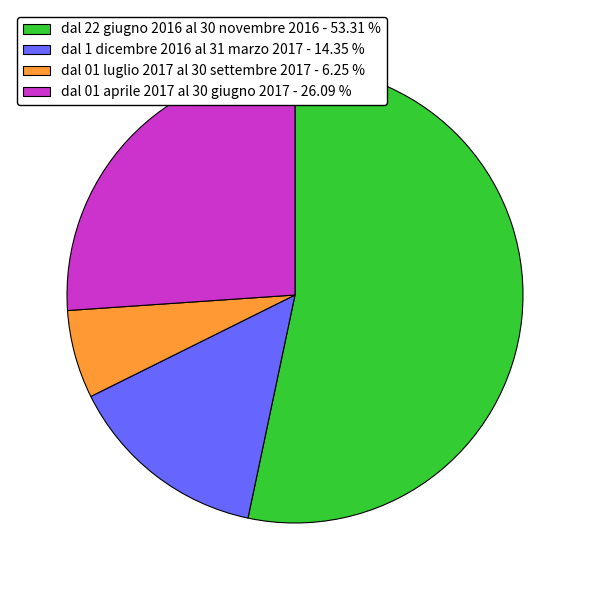

How many slices are in this pie chart?

4